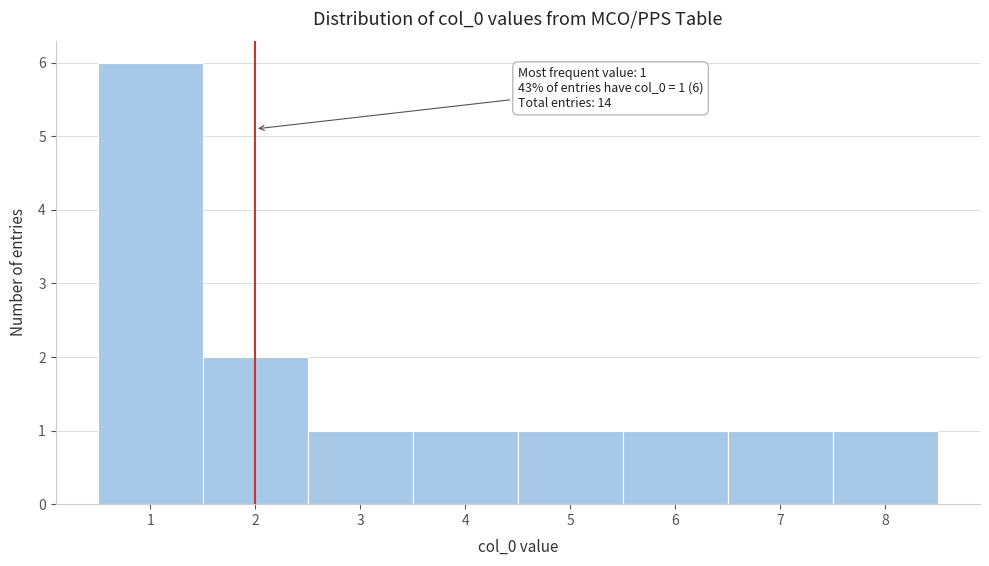

Which range on the x-axis has the tallest bar?

0.5 to 1.5